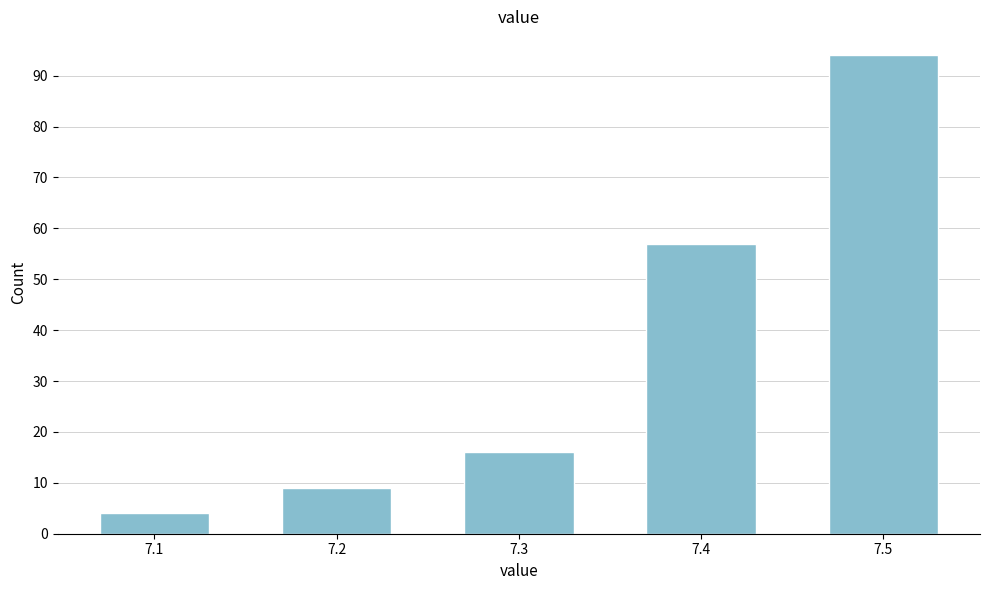

Reading left to right, list all the values displayed in this chart.

4	9	16	57	94